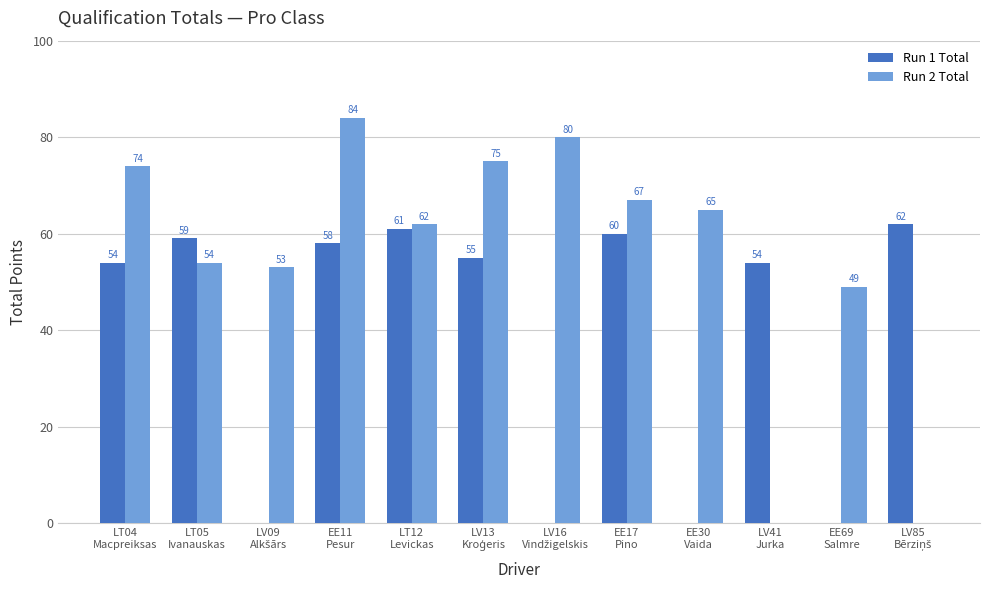

What are all the series names shown in the legend?

Run 1 Total, Run 2 Total